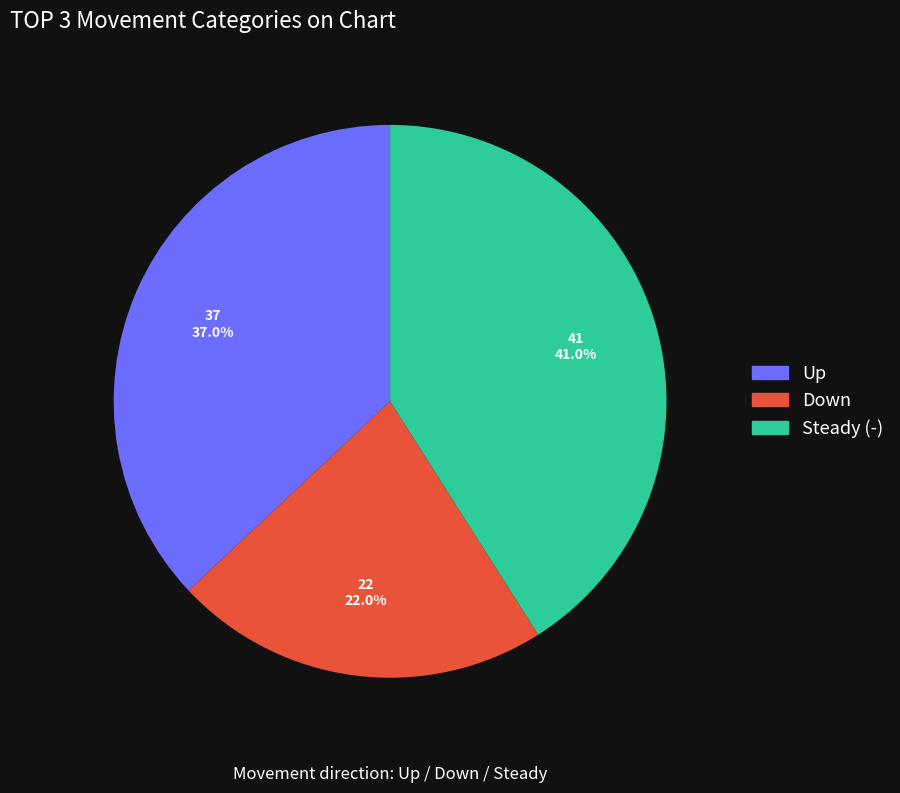

Is there any slice that represents more than half of the pie?

No